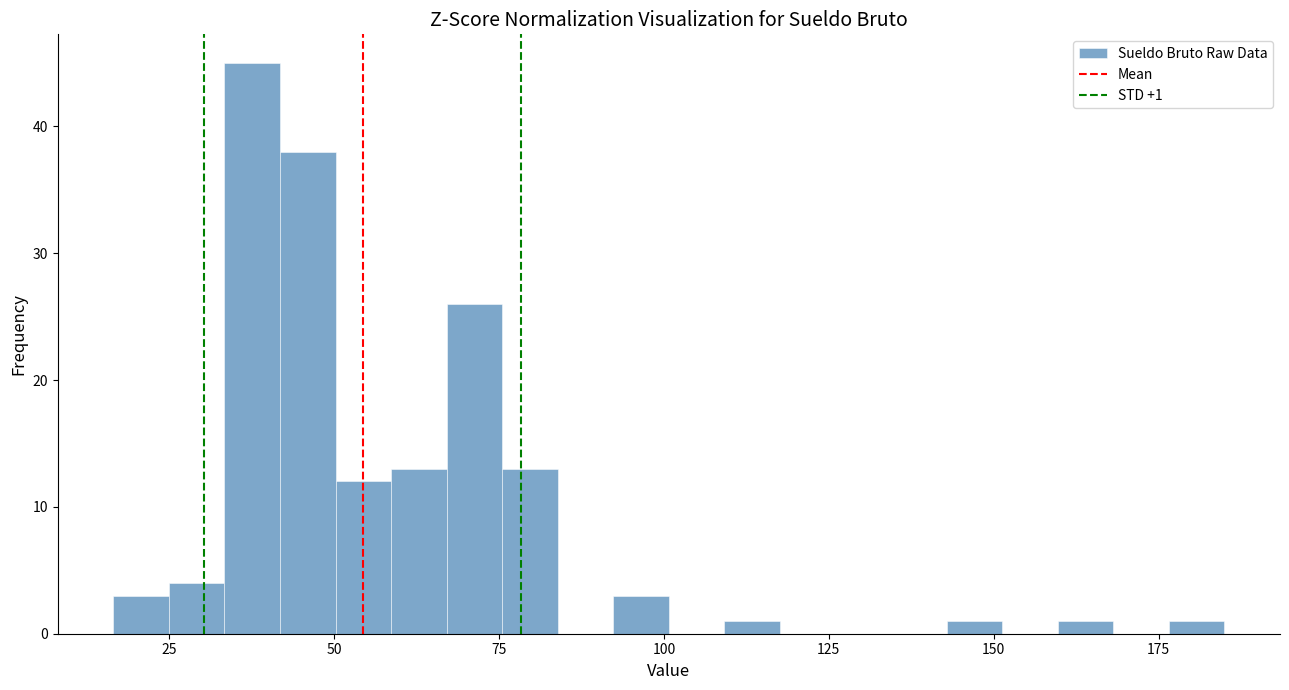

Read against the x-axis, roughly where is the centre of the tallest bar?

40